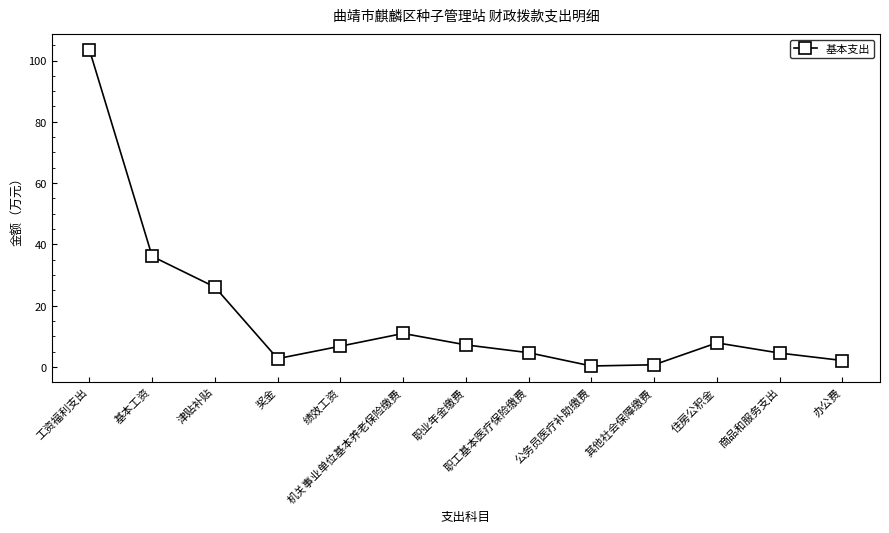

Is this an area chart (filled region under the line)?

No